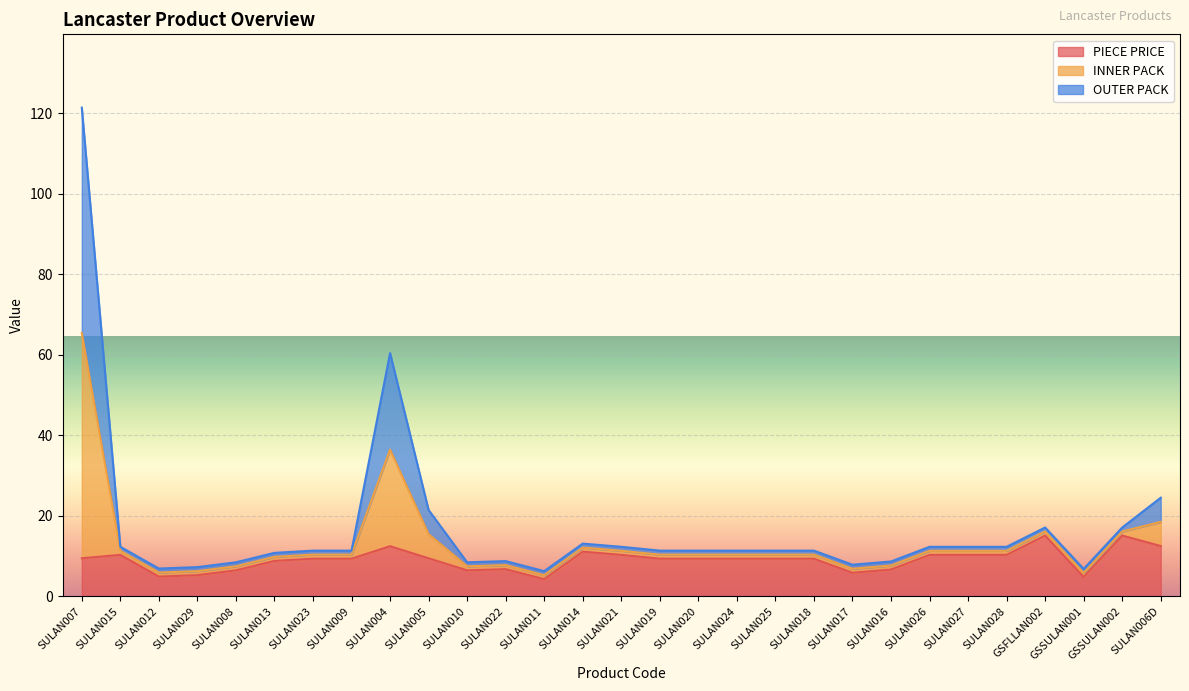

At which category is the sum across all series the highest?

SULAN007